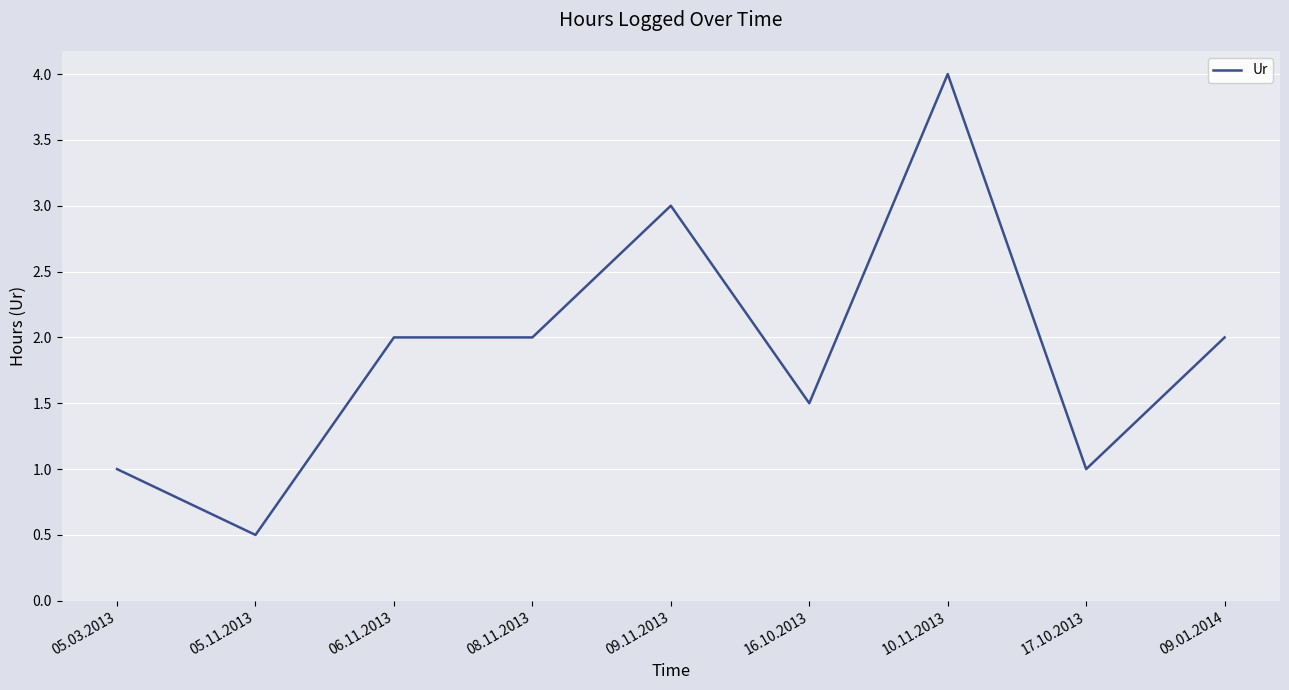

What position from the left is 16.10.2013?

6